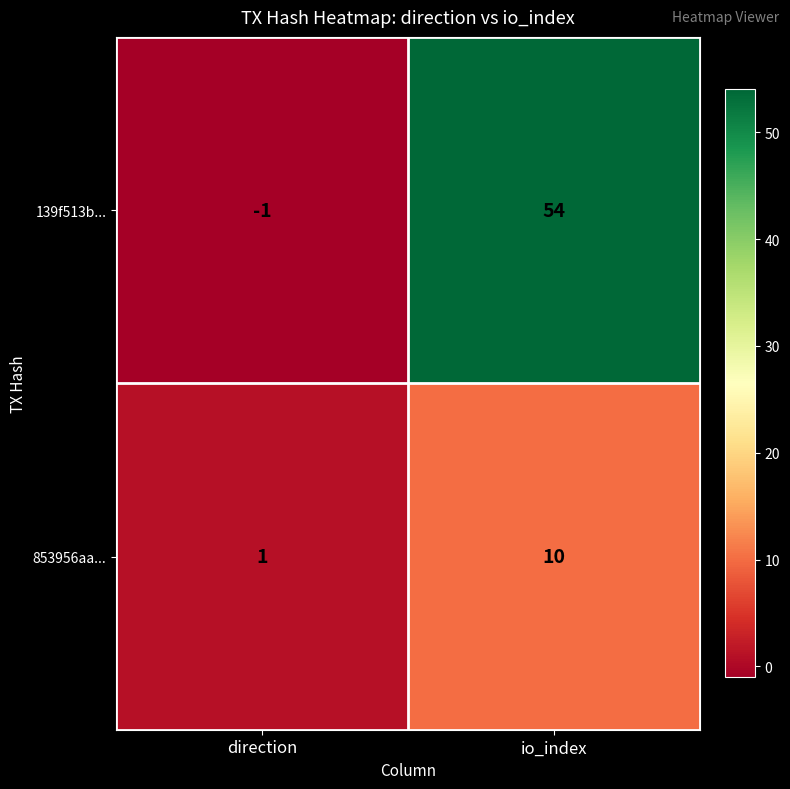

What is the difference between the highest and lowest values at direction?

2